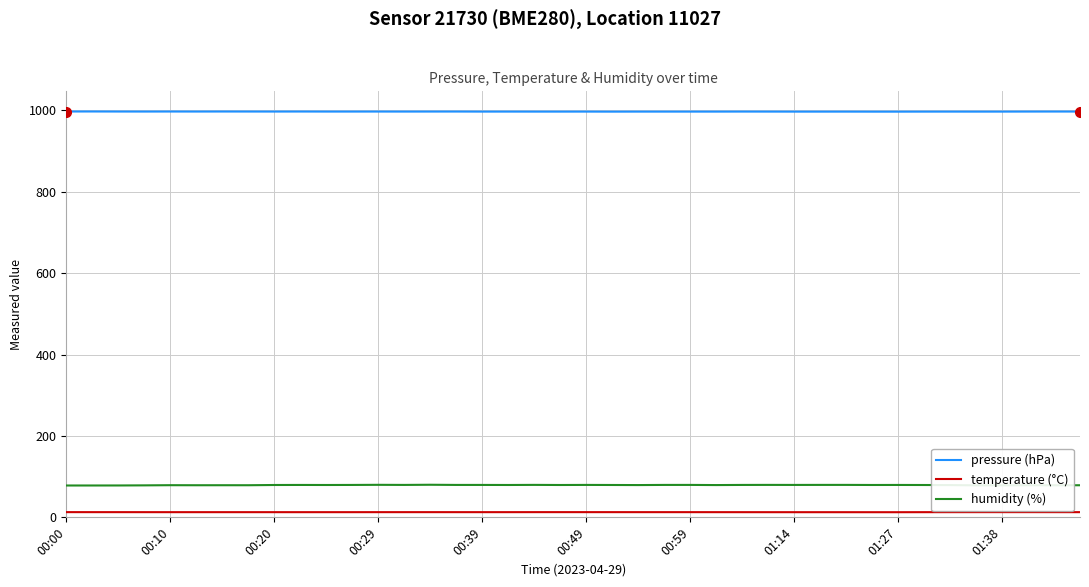

True or false: pressure (hPa) and temperature (°C) cross at least once.

False